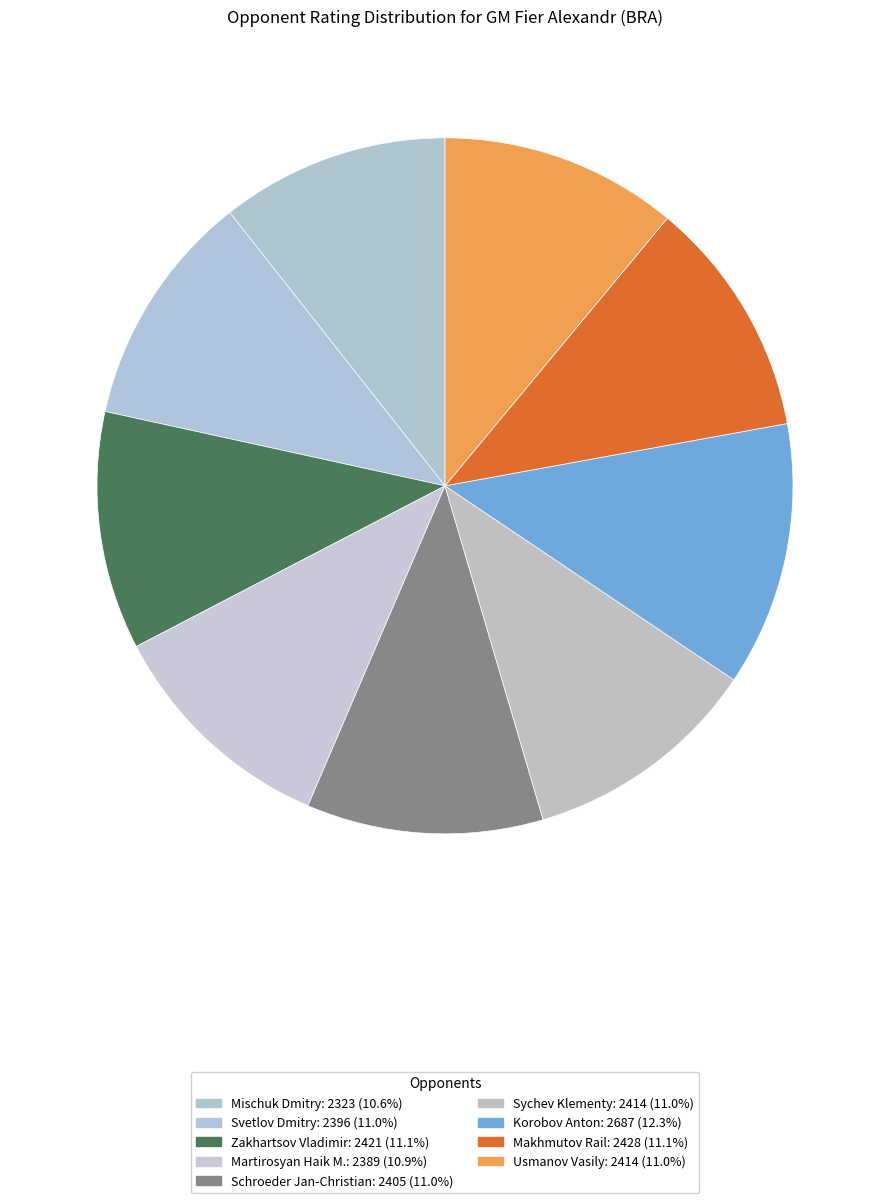

What is the change in value from Sychev Klementy to Makhmutov Rail?

+14